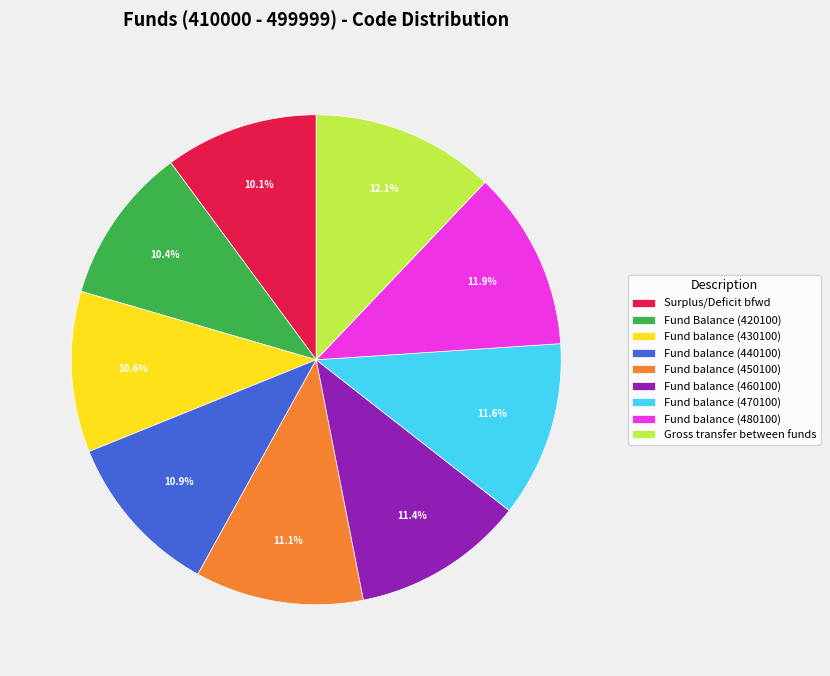

Is the sum of Fund balance (470100) and Fund balance (450100) greater than half?

No